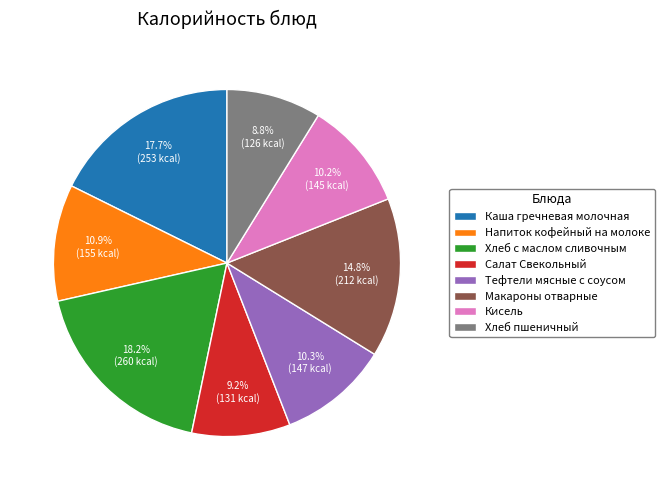

What is the largest slice in the pie chart?

Хлеб с маслом сливочным